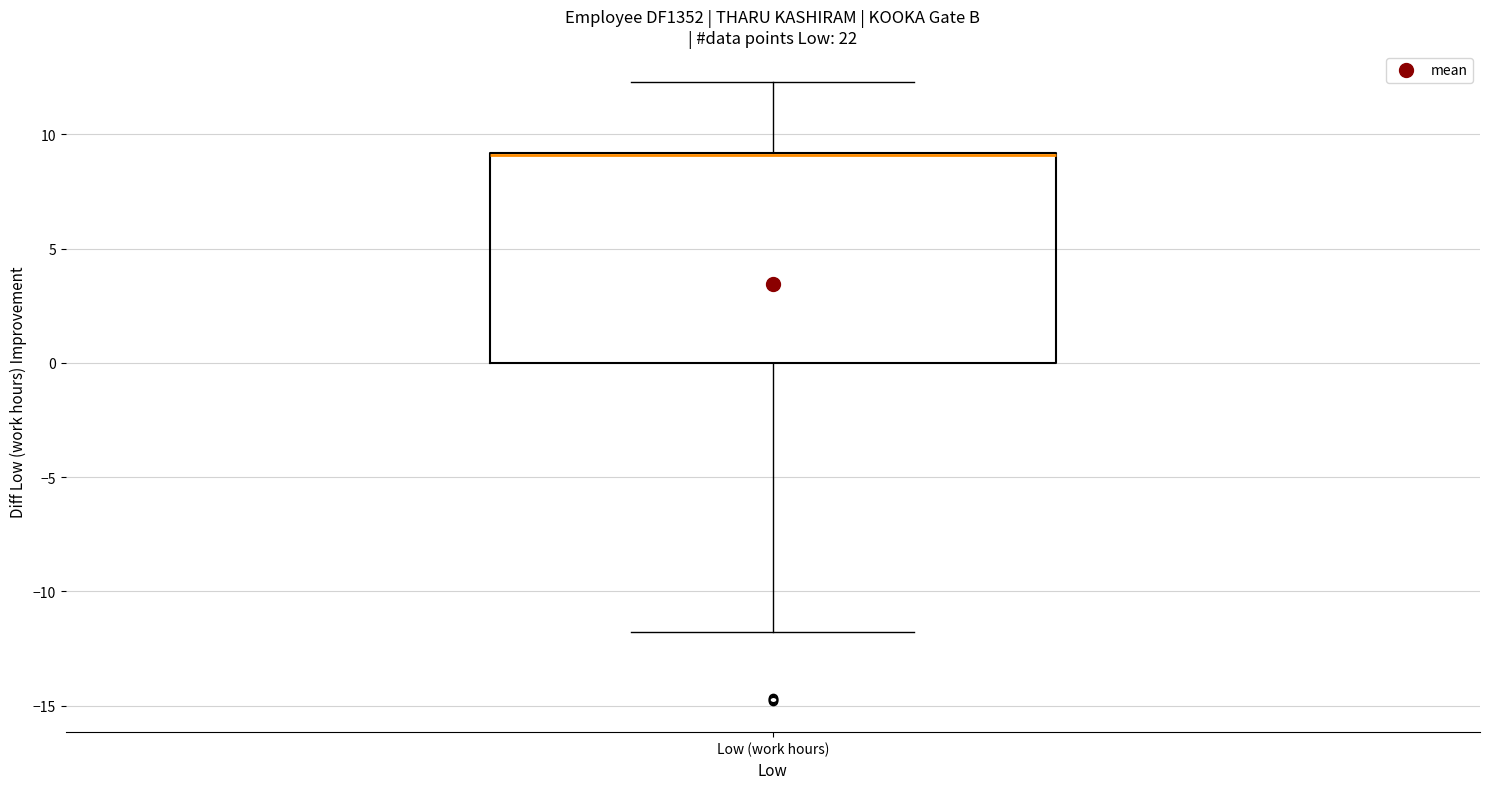

Read this box plot against the y-axis: the position of the median line, the range covered by the box, and the ends of both whiskers. The values are not printed on the chart, so give them approximately, as read against the axis.

median 9.0 (drawn on the box's upper edge), box 0.0 to 9.0, whiskers -12.0 to 12.5